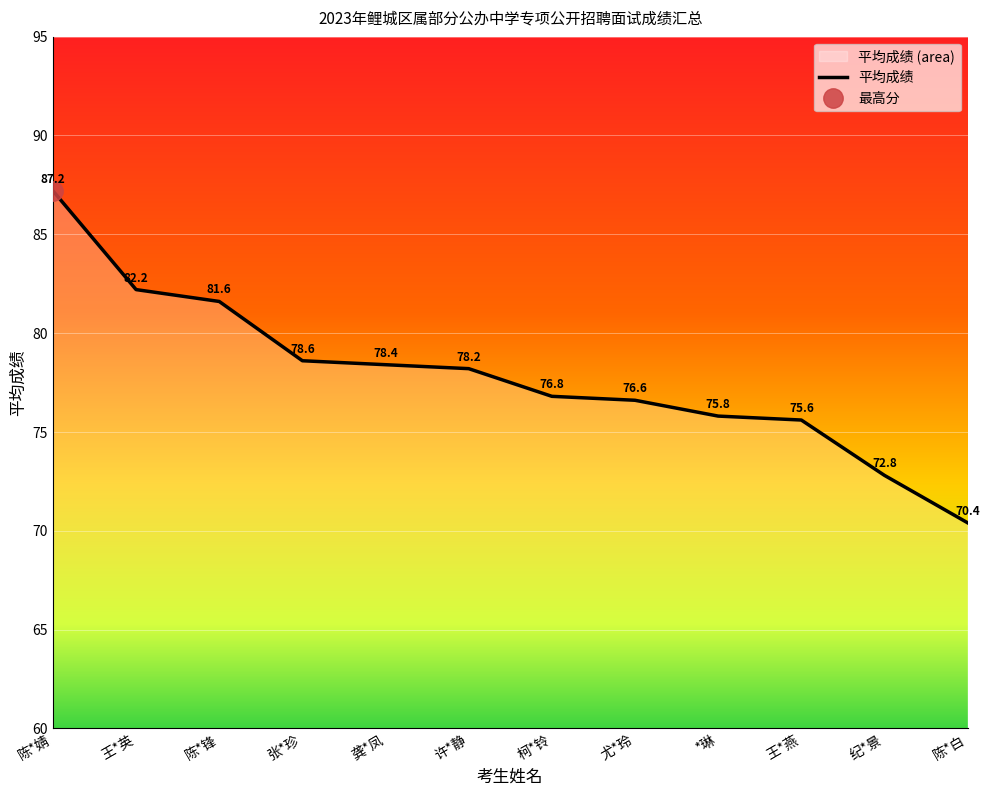

What is the average value?

77.9